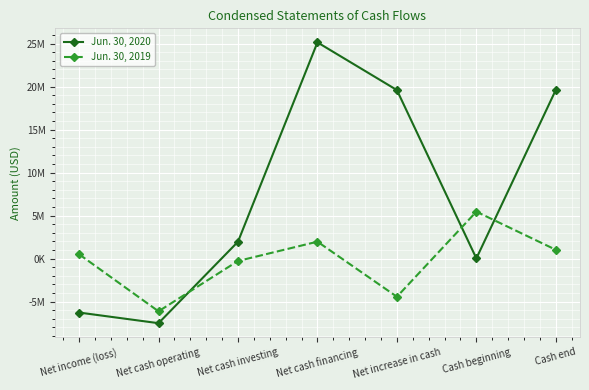

Is this an area chart (filled region under the line)?

No